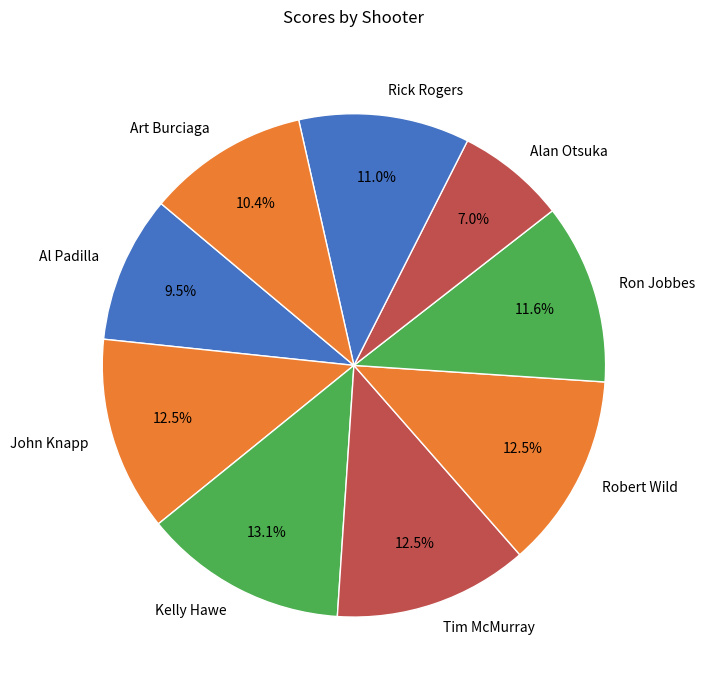

To the nearest percent, what is the average slice percentage?

11%